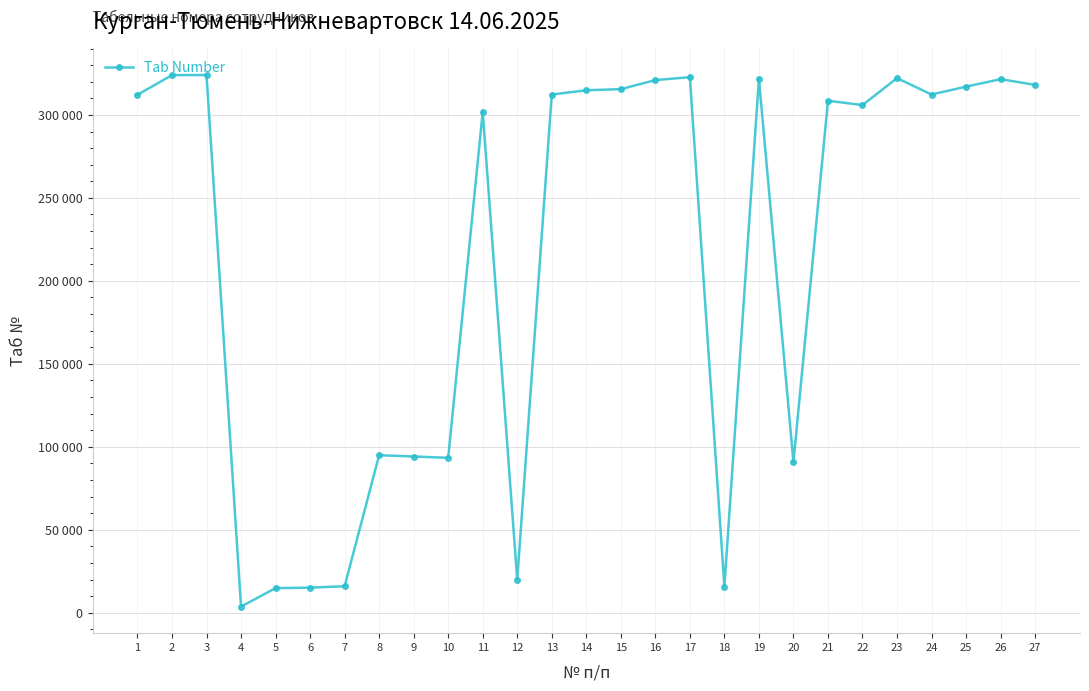

What is the average value?

216078